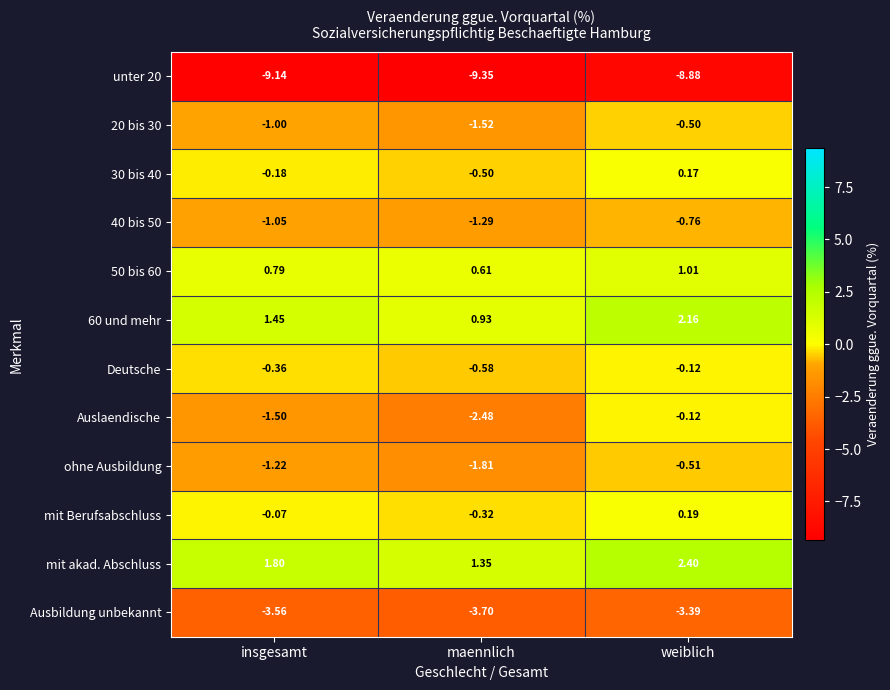

At which label is mit Berufsabschluss closest to 0?

insgesamt